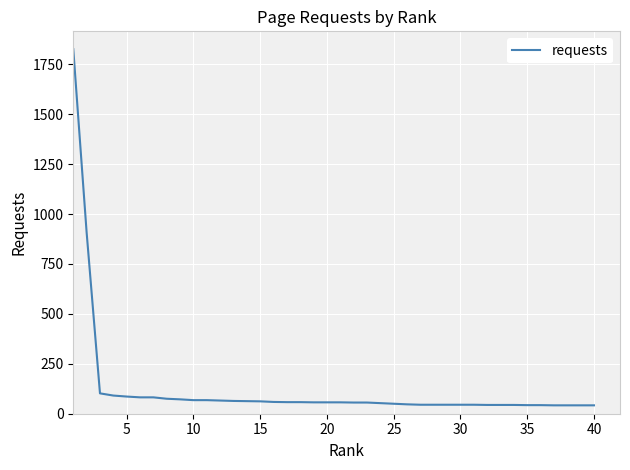

How many lines are shown in the chart?

1